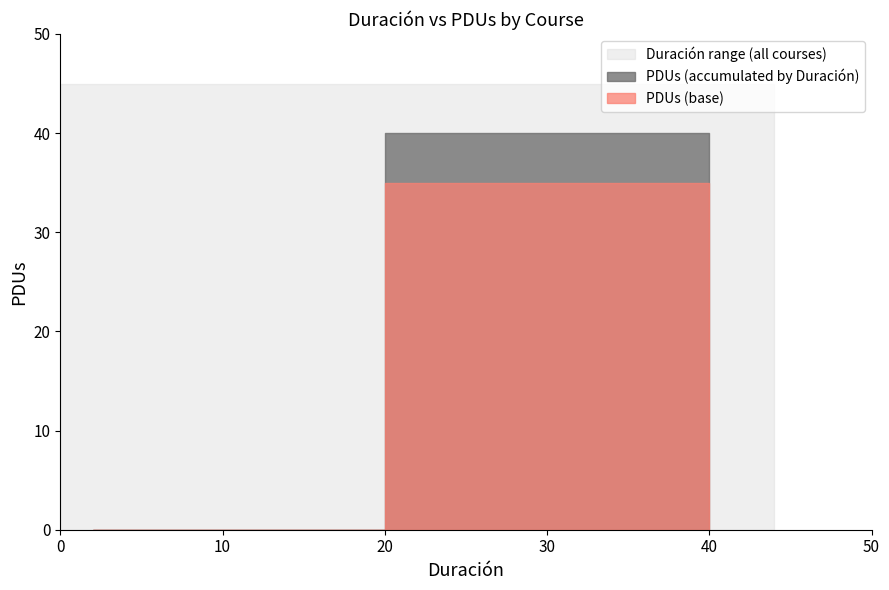

What is the label of the 4th point from the left?

BIM - Aprofundamento